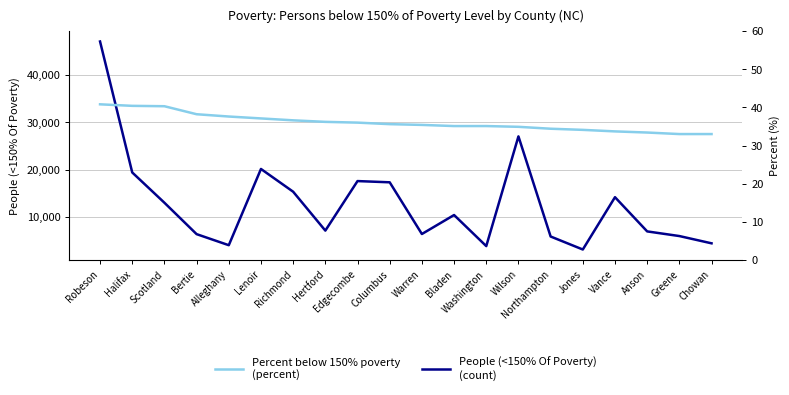

True or false: People (<150% Of Poverty)
(count) and Percent below 150% poverty
(percent) cross at least once.

False